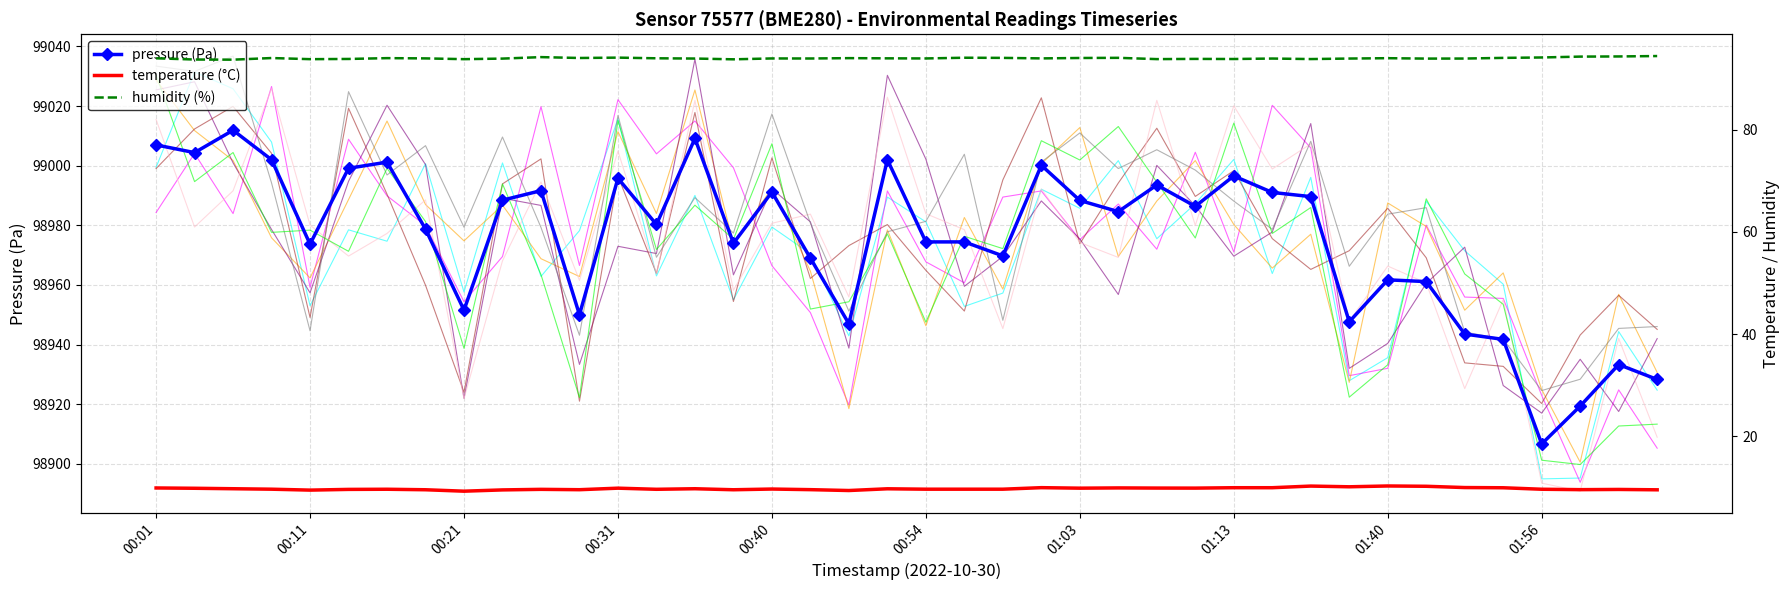

At 00:38, list the series in order from largest to smallest.

pressure, humidity, temperature